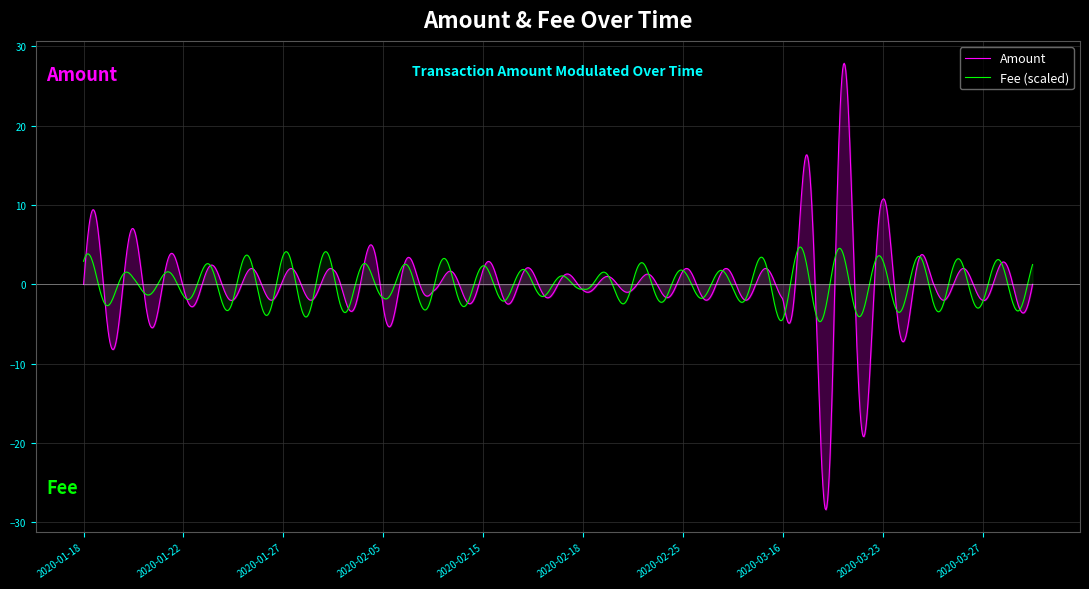

What are all the series names shown in the legend?

Amount, Fee (scaled)